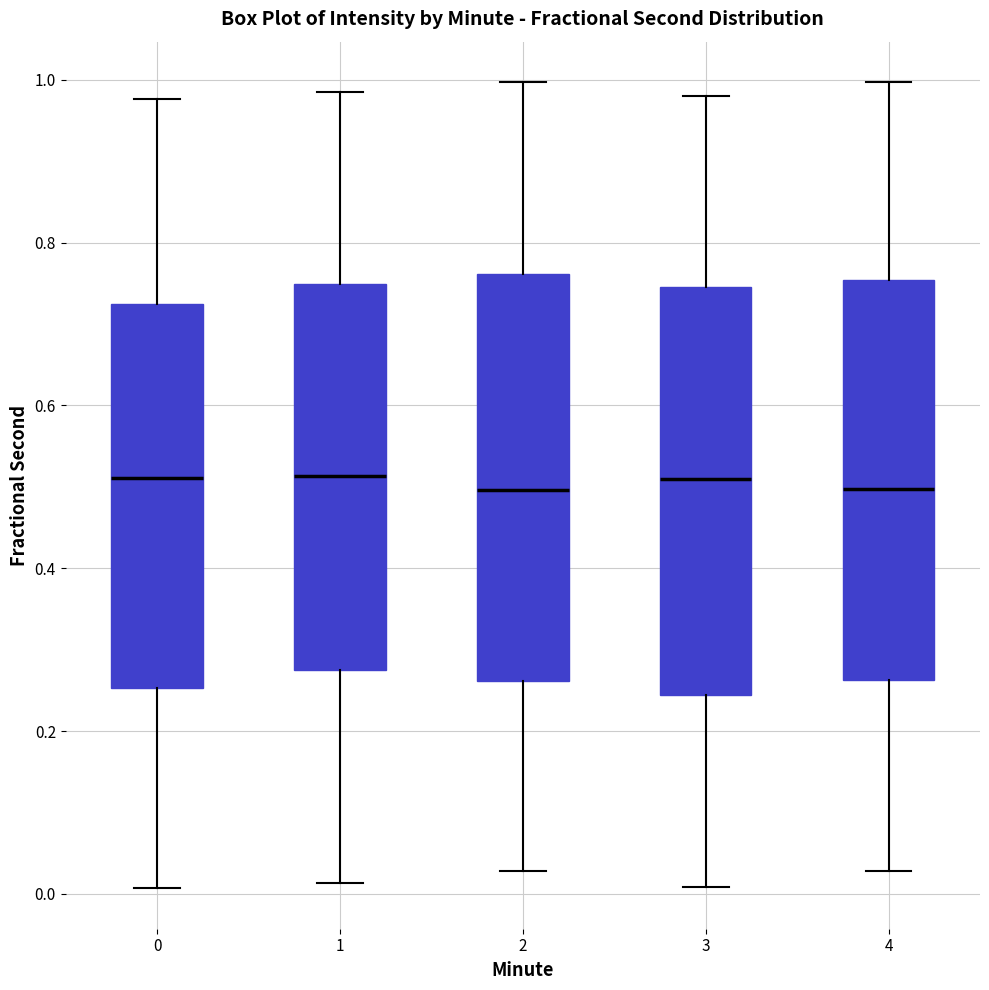

Reading left to right, read every box against the y-axis: the position of its median line, the range the box covers, and the ends of its whiskers. The values are not printed on the chart, so give them approximately, as read against the axis.

0: median 0.52, box 0.26 to 0.72, whiskers 0.00 to 0.98
1: median 0.52, box 0.28 to 0.74, whiskers 0.02 to 0.98
2: median 0.50, box 0.26 to 0.76, whiskers 0.02 to 1.00
3: median 0.50, box 0.24 to 0.74, whiskers 0.00 to 0.98
4: median 0.50, box 0.26 to 0.76, whiskers 0.02 to 1.00